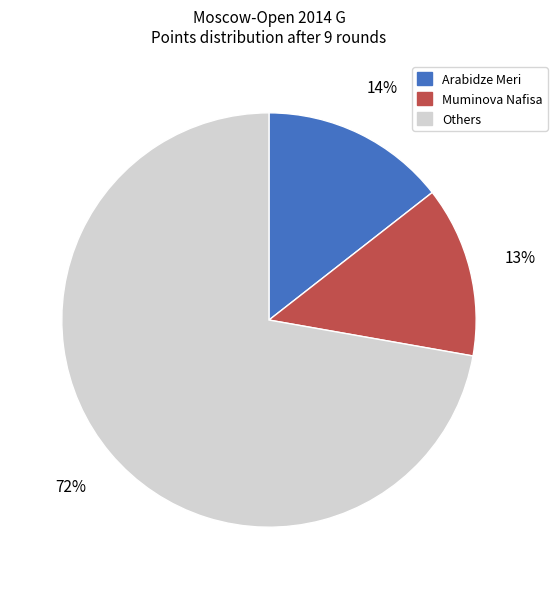

The Others slice represents 60% of the pie. True or false?

False